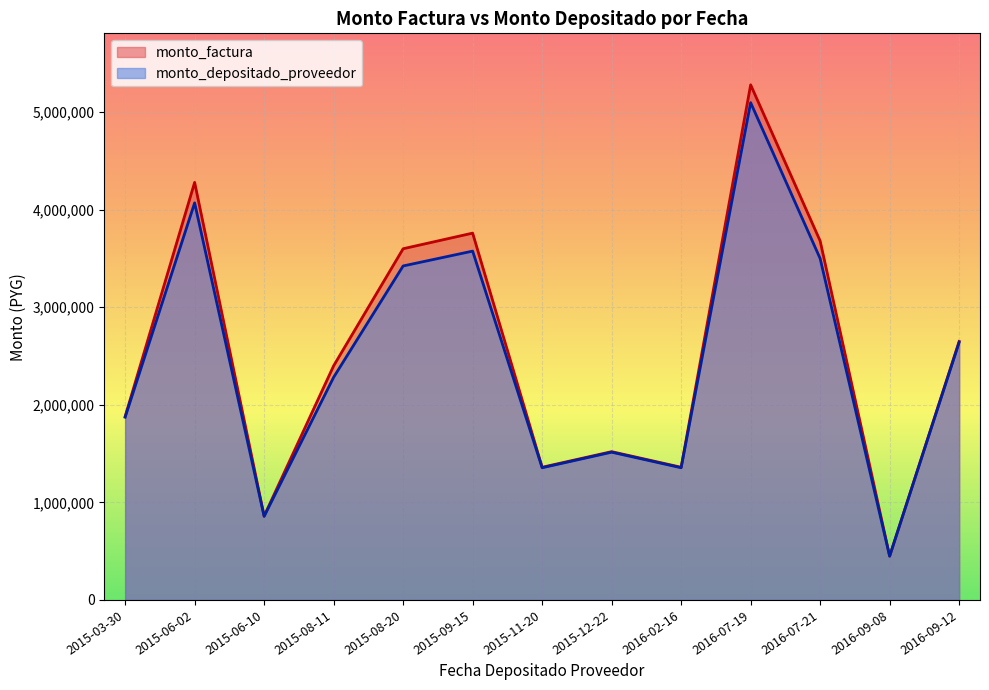

Rank the series at 2016-07-21 from highest to lowest value.

monto_factura, monto_depositado_proveedor